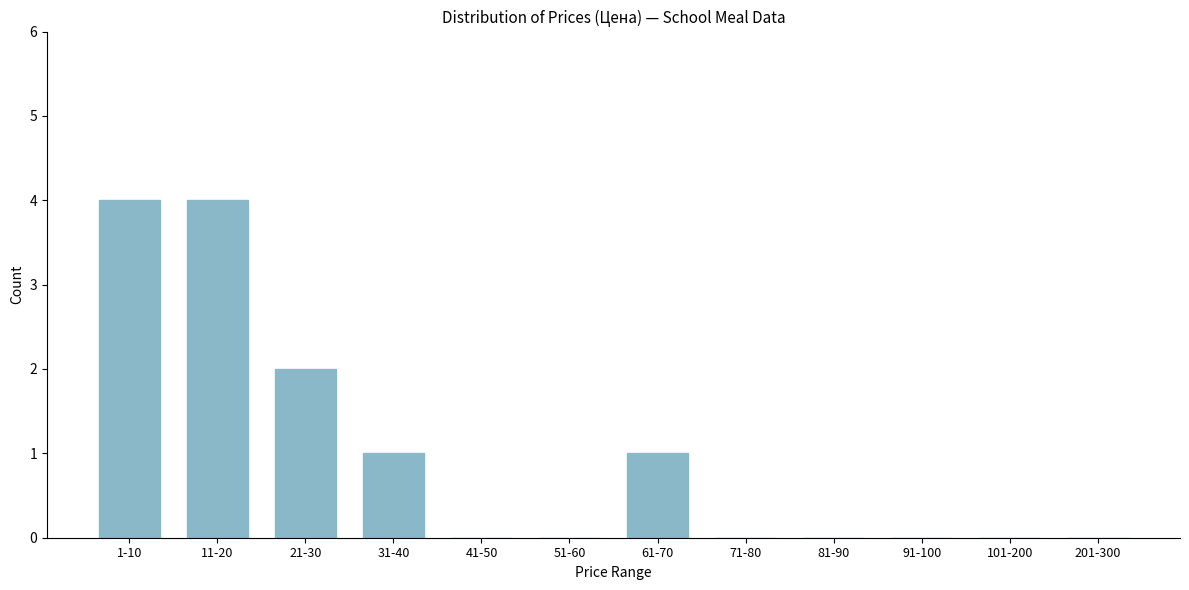

Reading left to right, transcribe all the data shown in this chart.

1-10=4	11-20=4	21-30=2	31-40=1	41-50=0	51-60=0	61-70=1	71-80=0	81-90=0	91-100=0	101-200=0	201-300=0